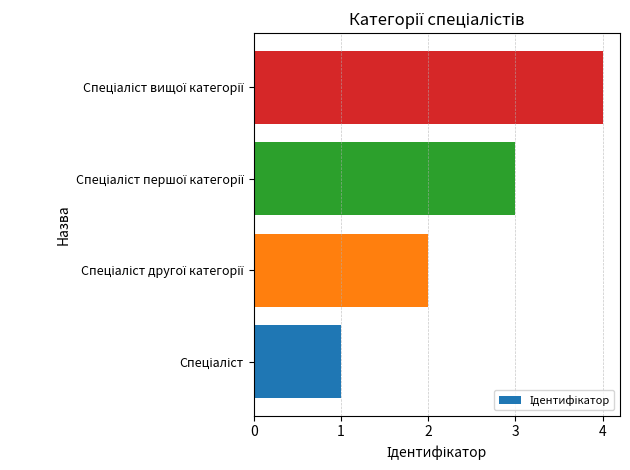

What is the maximum value shown in the chart?

4